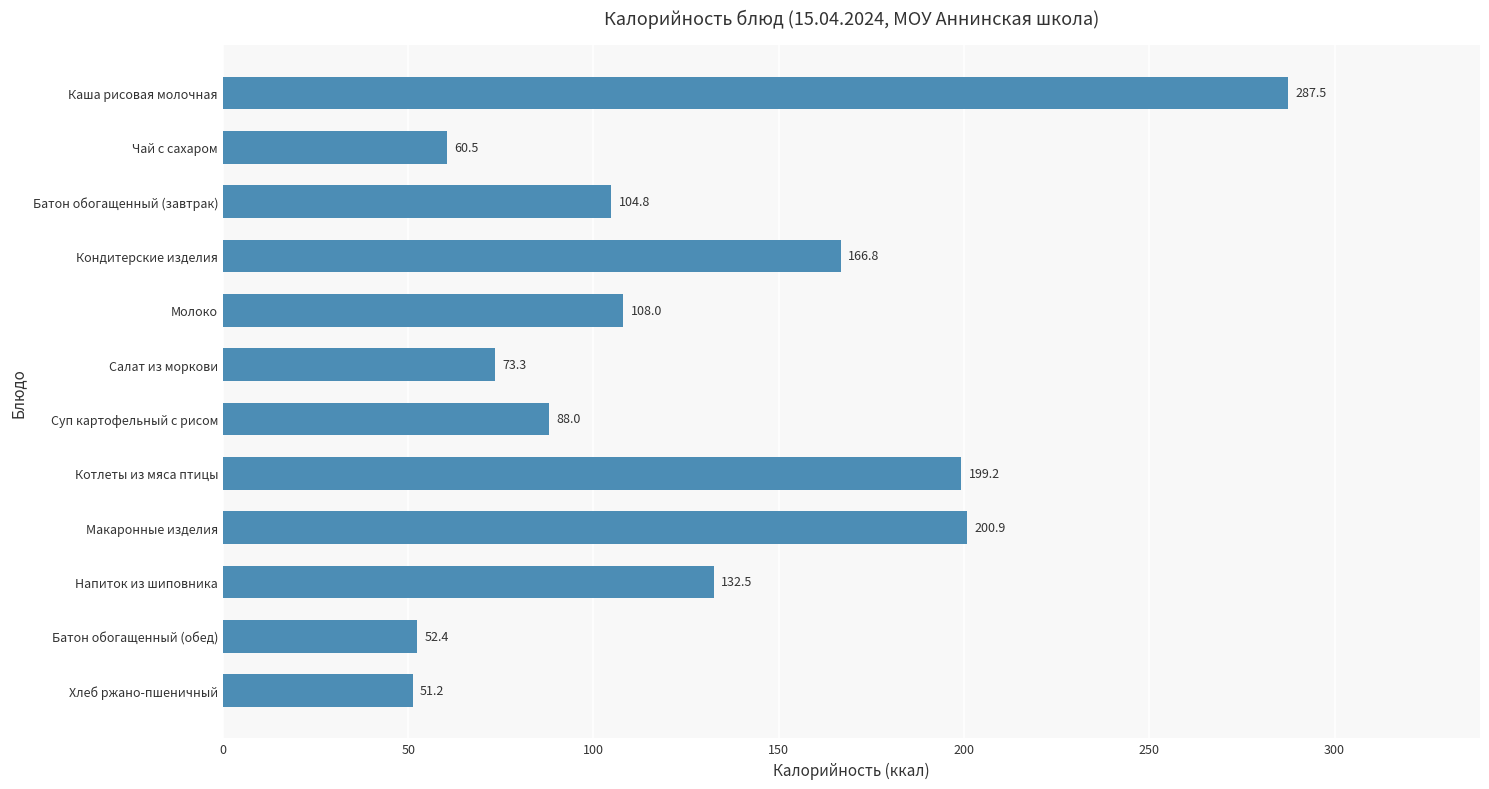

What is the value of the 5th bar from the top?

108.0